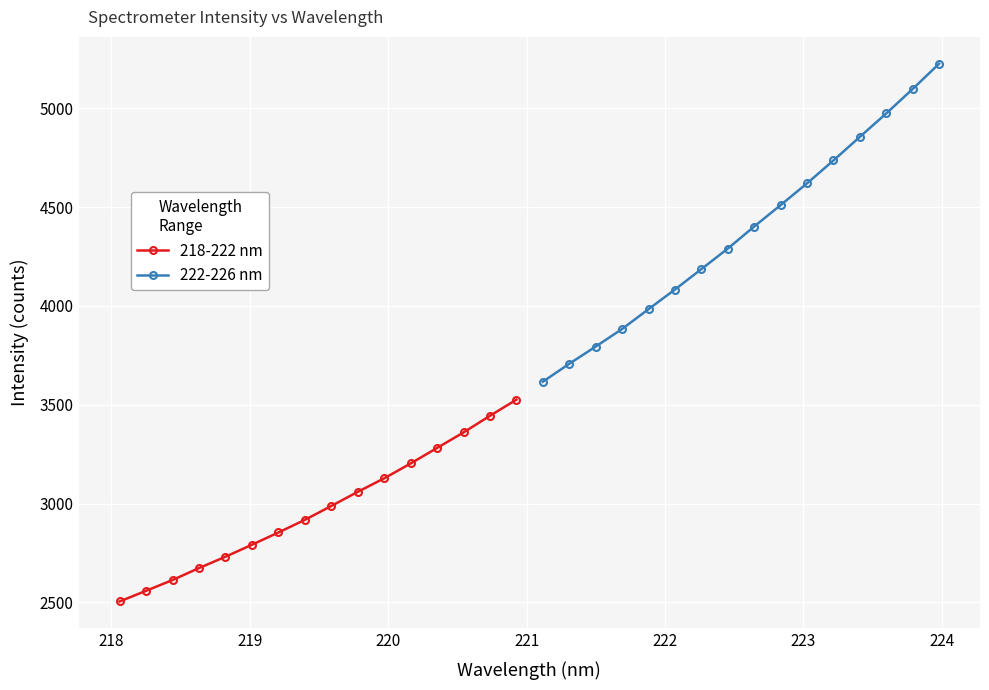

True or false: 222-226 nm has more than 2 points higher than both neighbors.

False